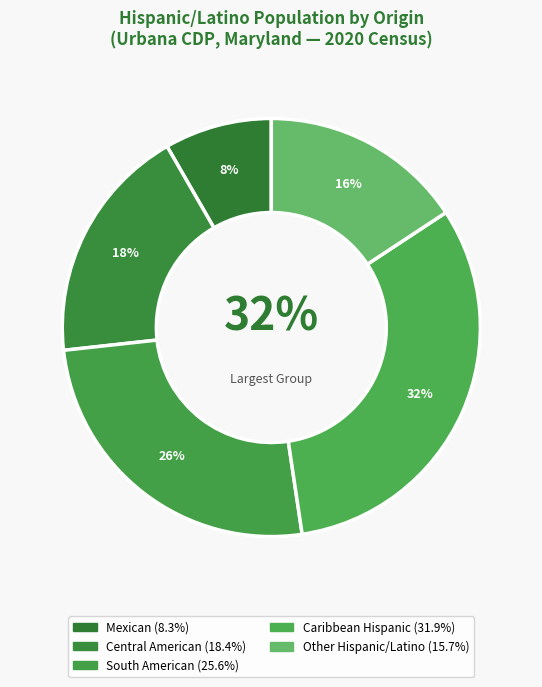

To the nearest percent, what portion does Other Hispanic/Latino represent?

16%